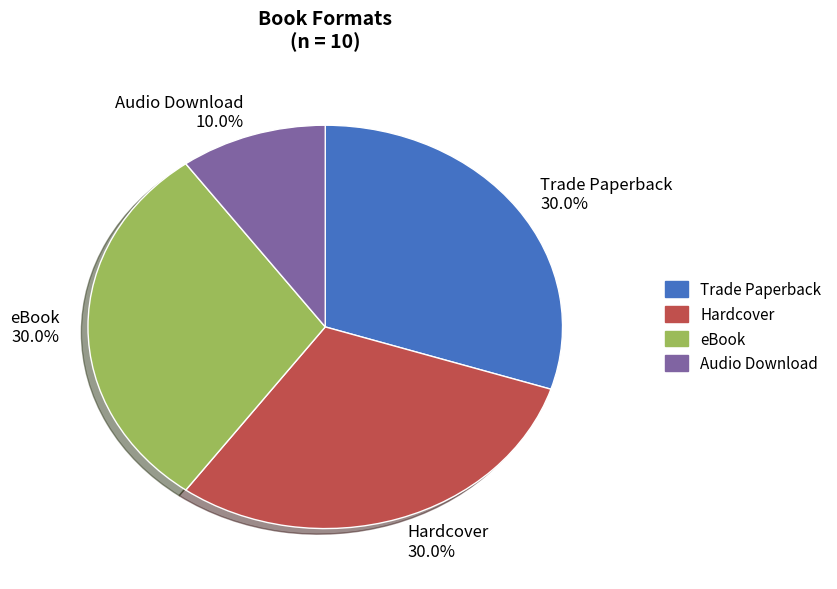

Which has a higher value, Audio Download 10.0% or Trade Paperback 30.0%?

Trade Paperback 30.0%